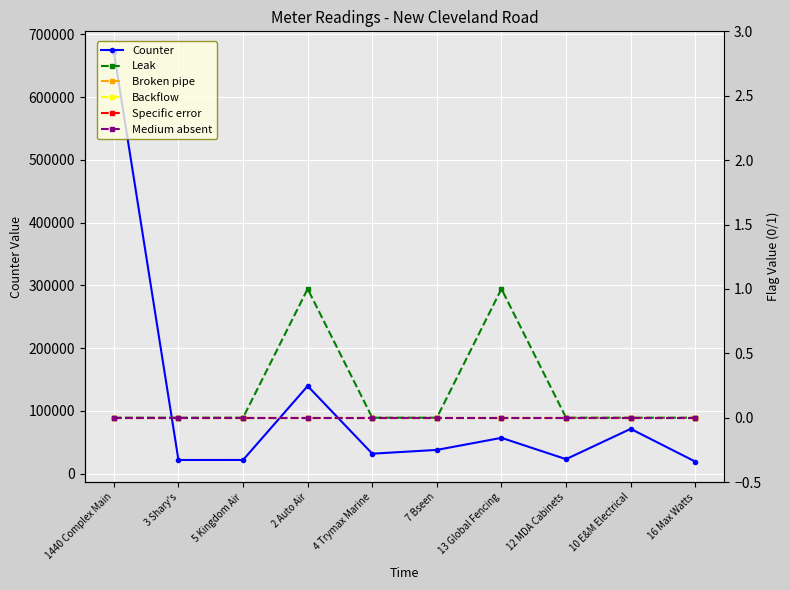

What is the spread (max minus min) of values at 12 MDA Cabinets?

23144